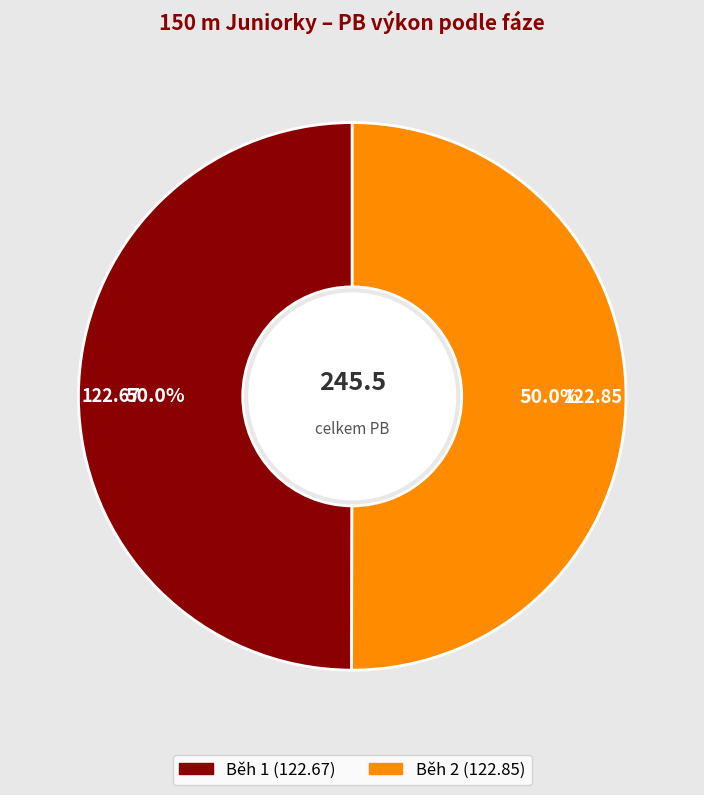

How many segments does this pie chart have?

2